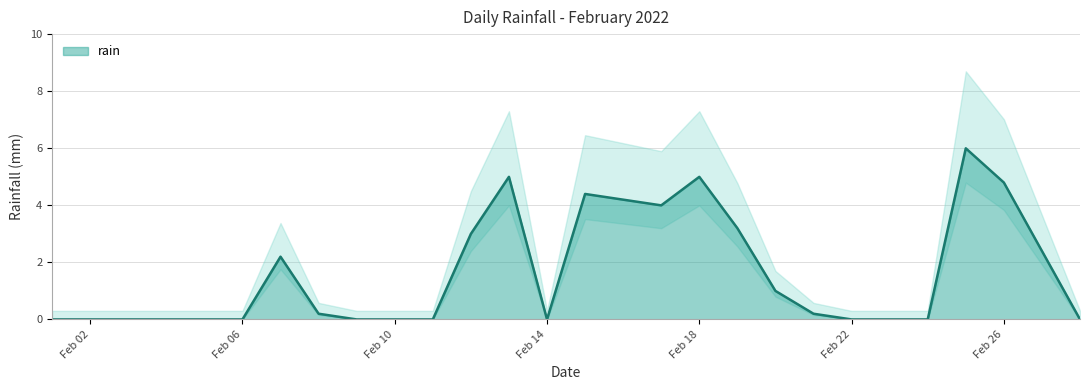

What is the maximum value for rain?

6.0